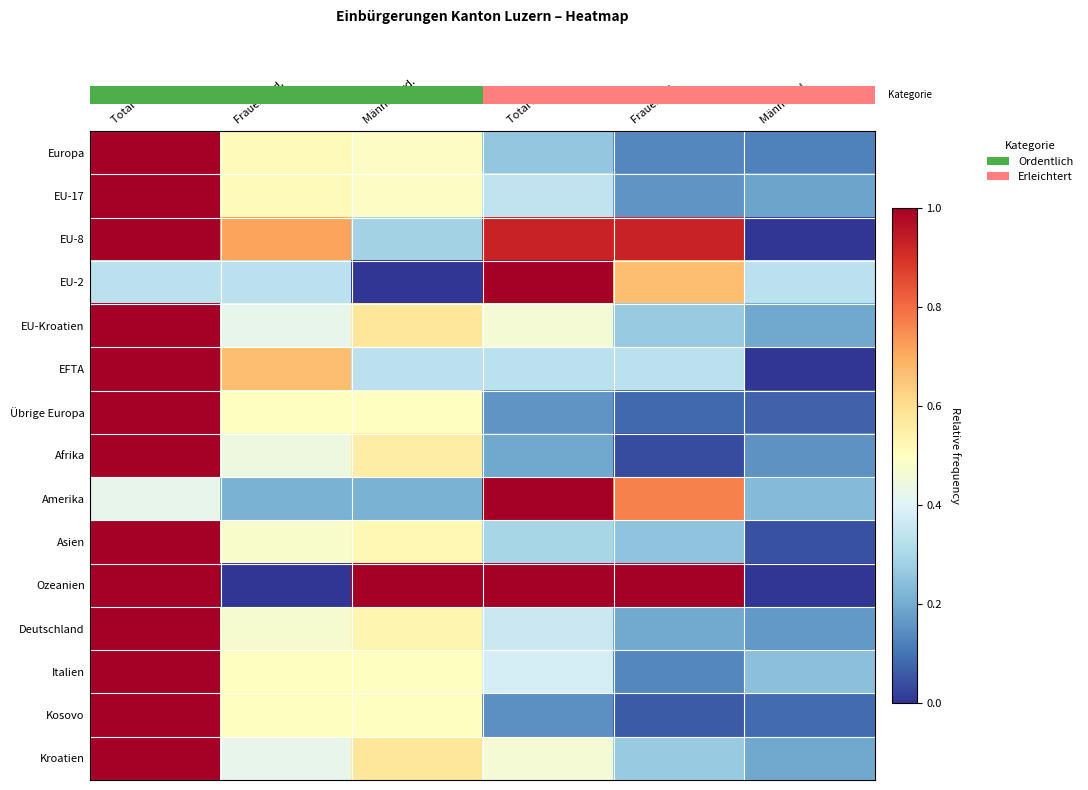

Between Männer Erl. and Frauen Ord., which is larger?

Frauen Ord.